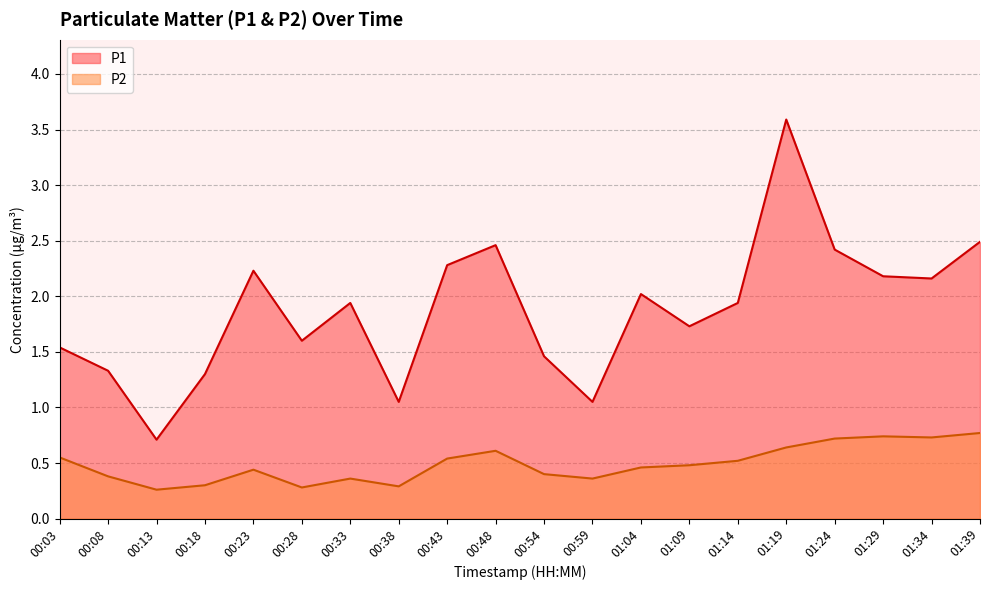

What is the lowest value of the P2 series?

0.3